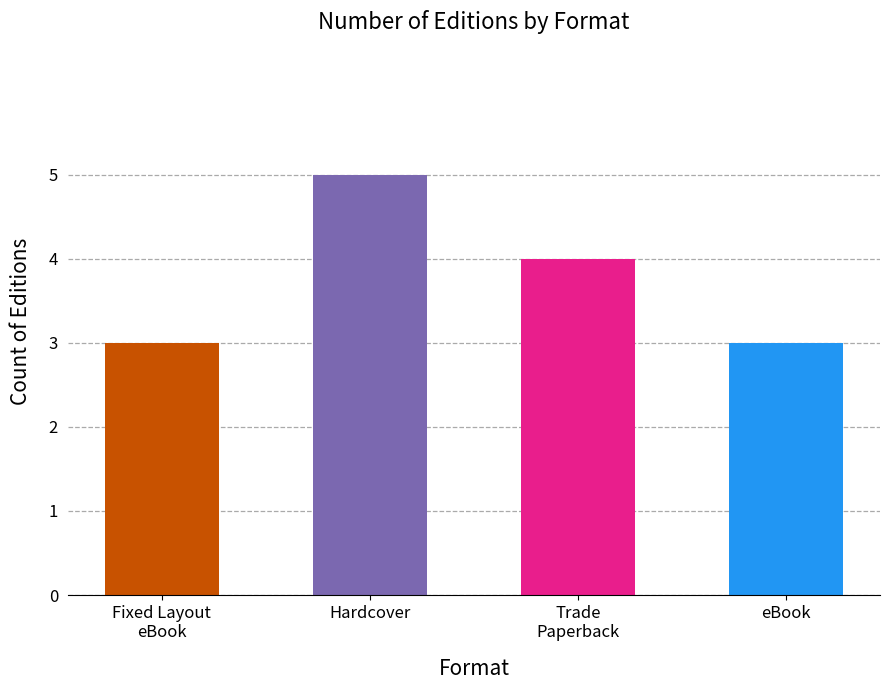

How many values are below 4?

2